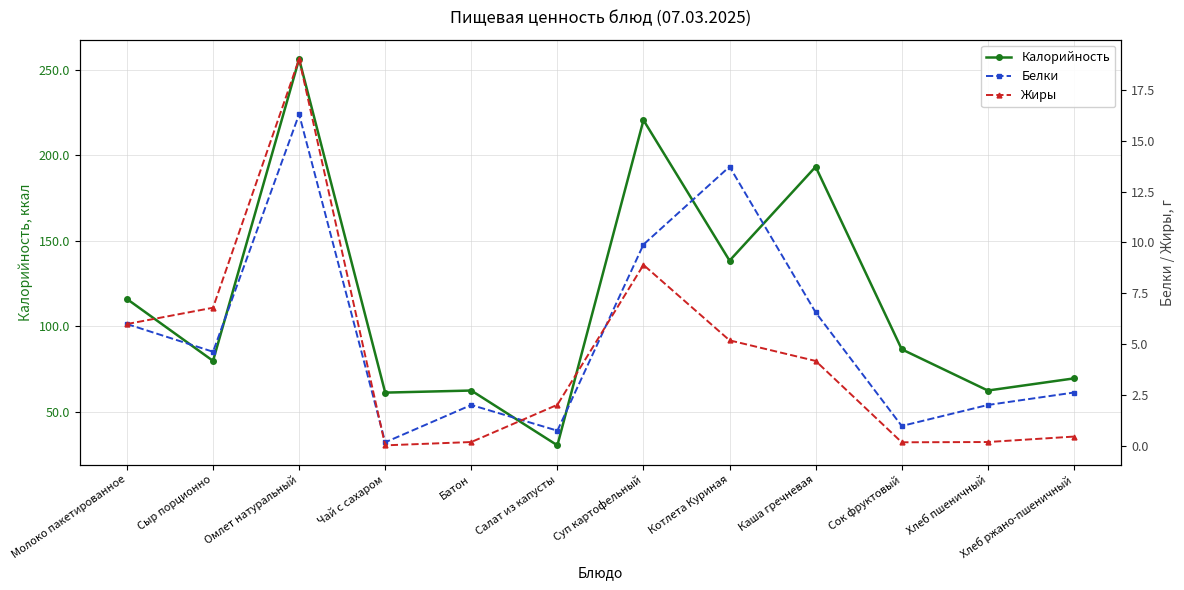

What are all the series names shown in the legend?

Калорийность, Белки, Жиры